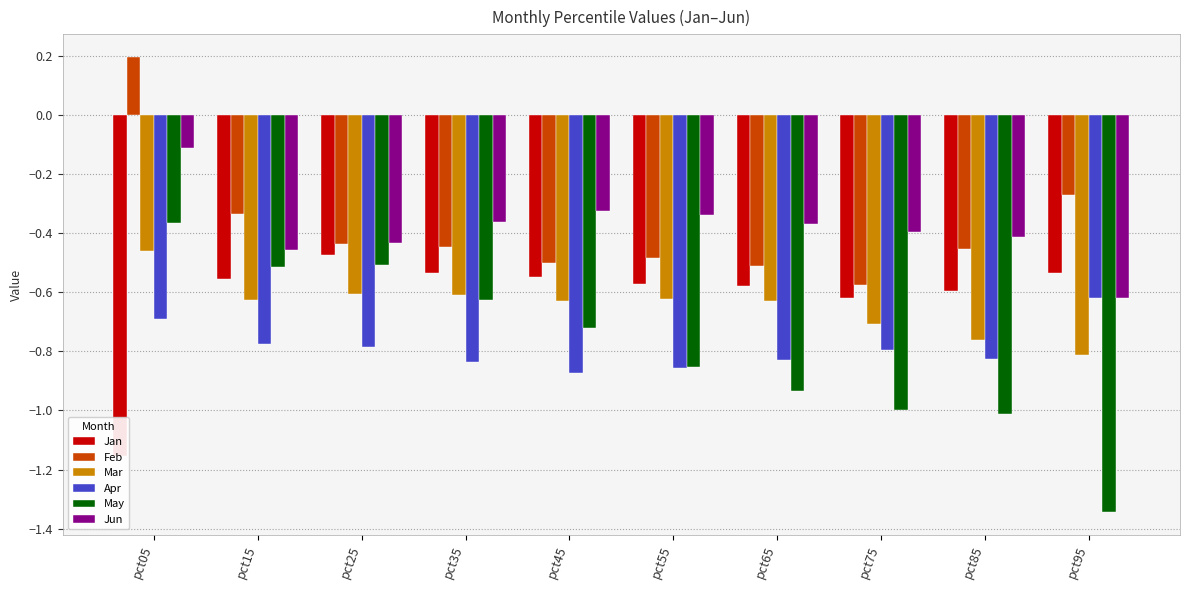

What is the smallest value displayed?

-1.3